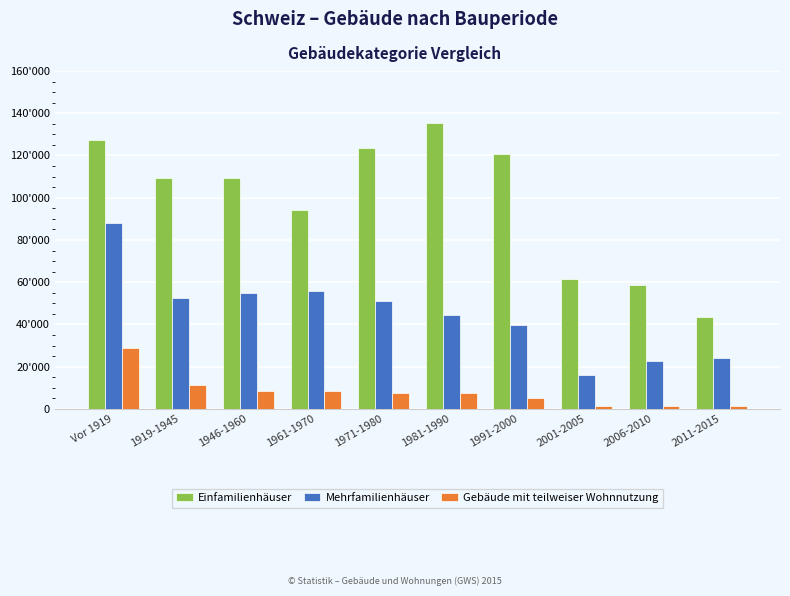

Reading left to right, extract all data points from this chart.

Einfamilienhäuser: 127357	109211	109242	94336	123326	135333	120504	61681	58805	43415
Mehrfamilienhäuser: 88184	52586	55041	55952	51033	44651	39955	15927	22575	24032
Gebäude mit teilweiser Wohnnutzung: 28797	11389	8718	8486	7489	7417	5201	1255	1555	1601